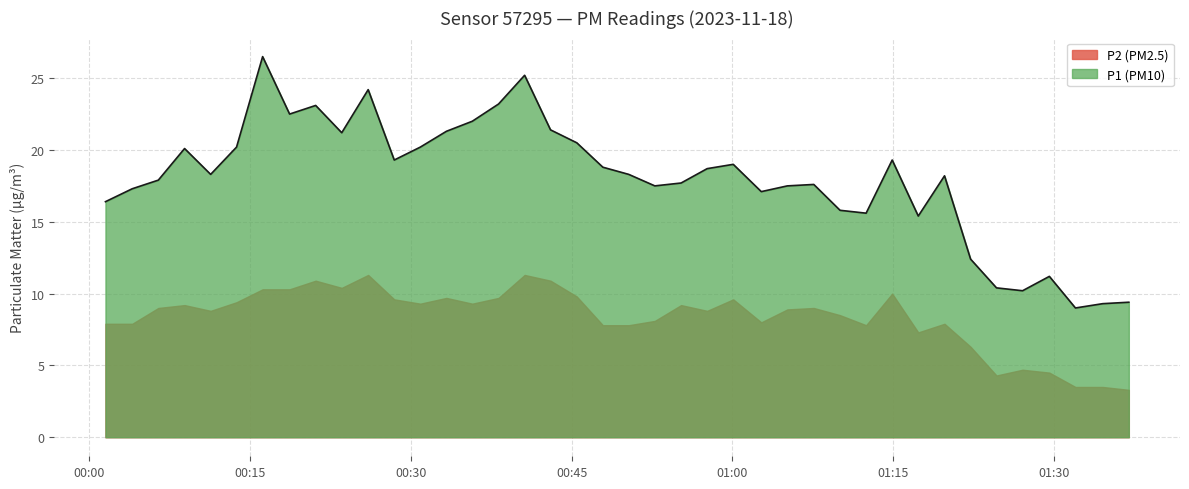

What is the sum of all values?

719.2